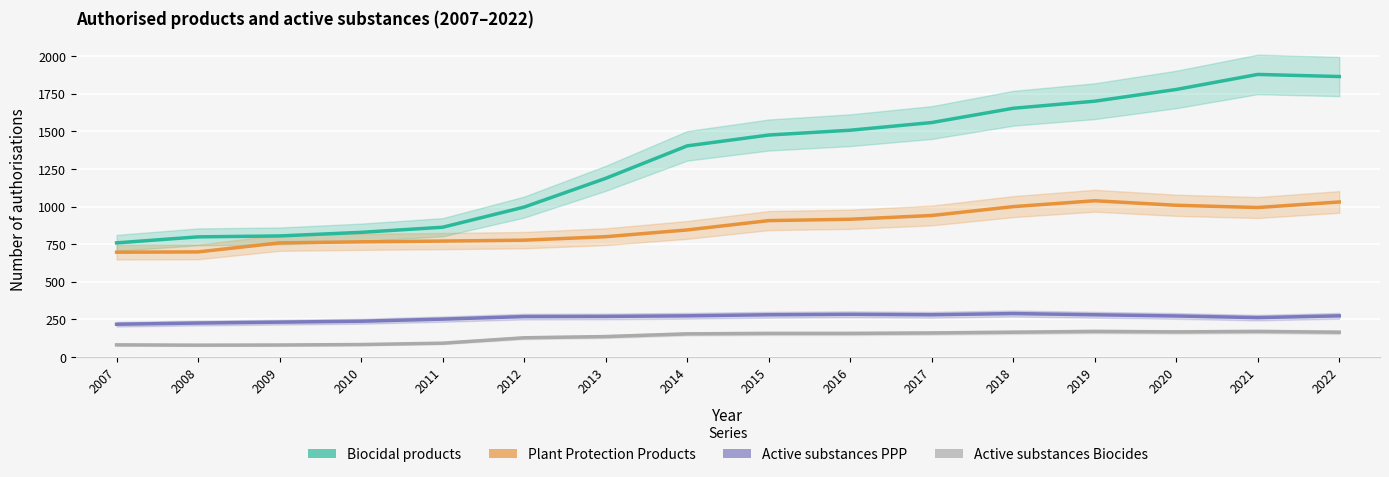

Where is the first local maximum for Active substances Biocides?

2019